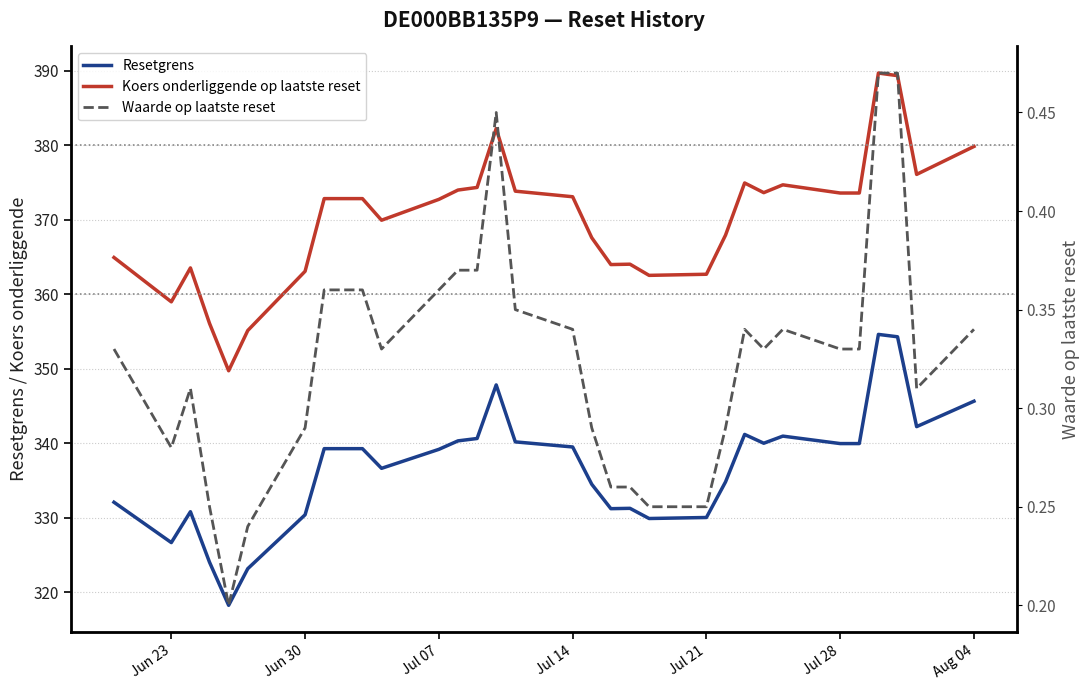

What is the minimum value for Koers onderliggende op laatste reset?

349.8